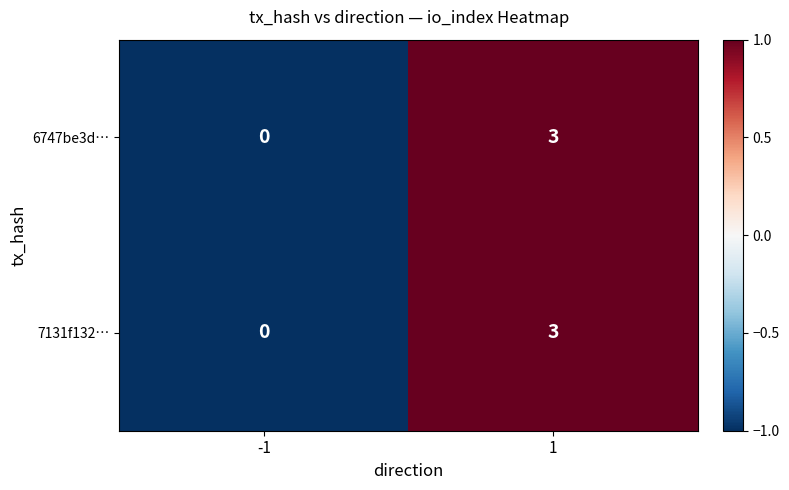

How many data points in 7131f132… are less than 3?

1